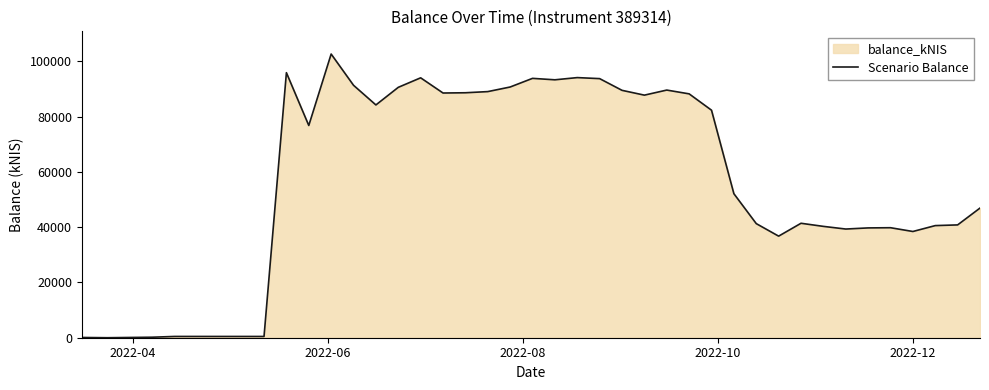

True or false: there are more than 2 points higher than both neighbors.

True